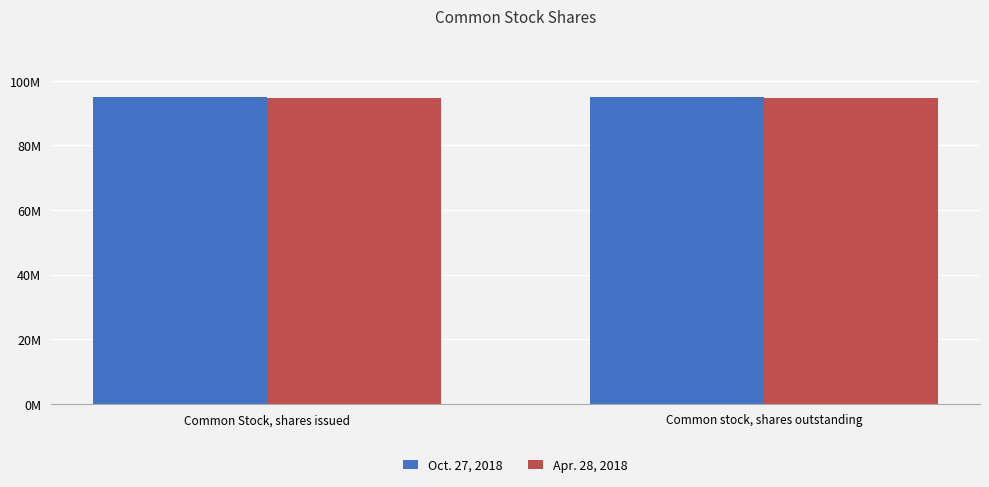

What is the sum of all Apr. 28, 2018 values?

189512000